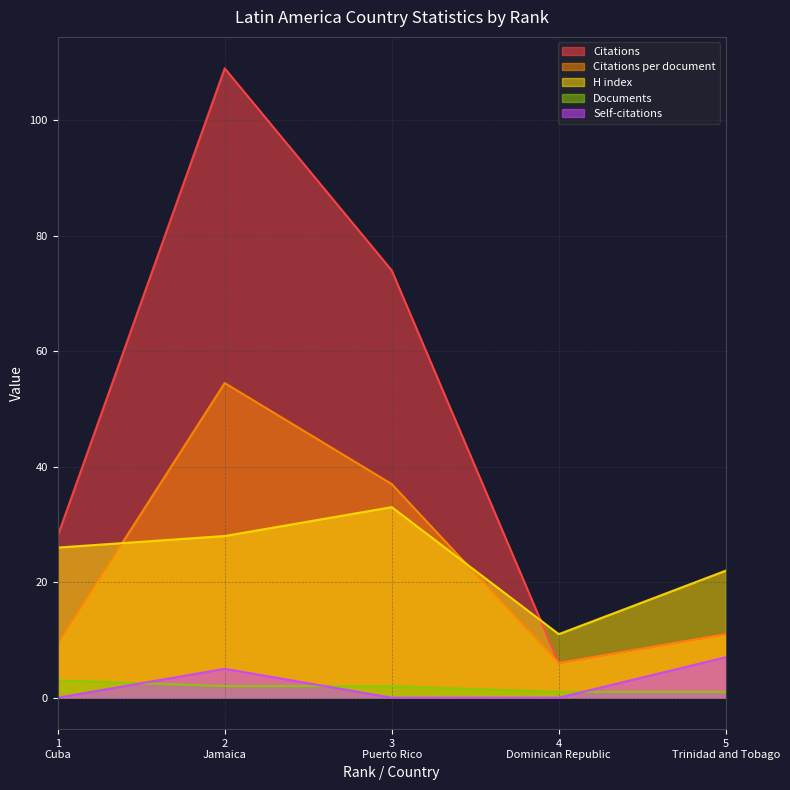

True or false: Citations and H index cross at least once.

True